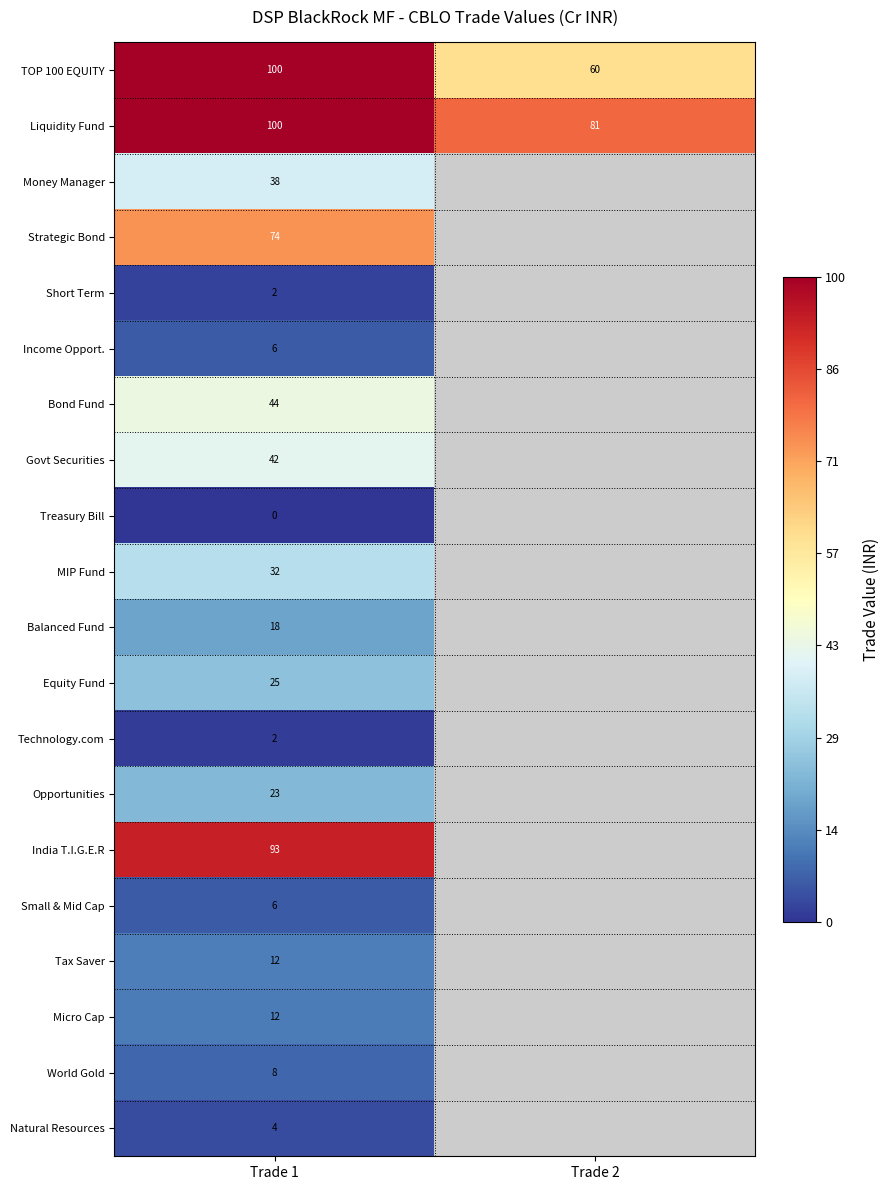

The Micro Cap series shows 12 at Trade 1. True or false?

True